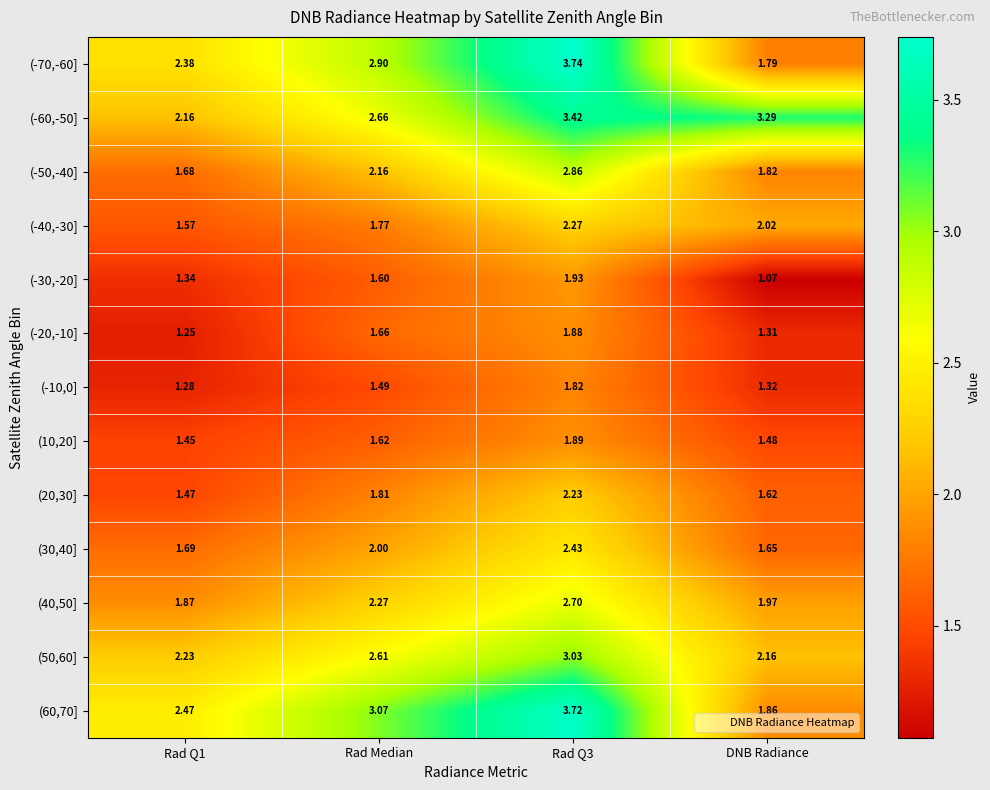

Is the value of (-60,-50] at Rad Q3 greater than the value of (50,60] at DNB Radiance?

Yes